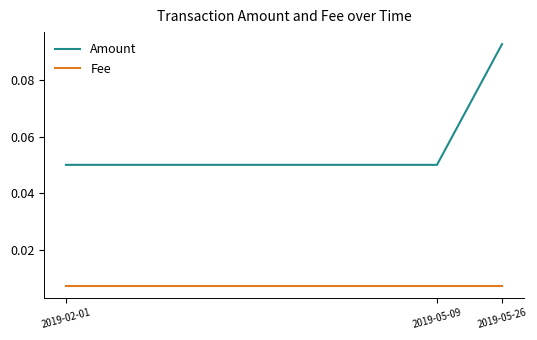

Rank the series by their average value, from lowest to highest.

Fee, Amount